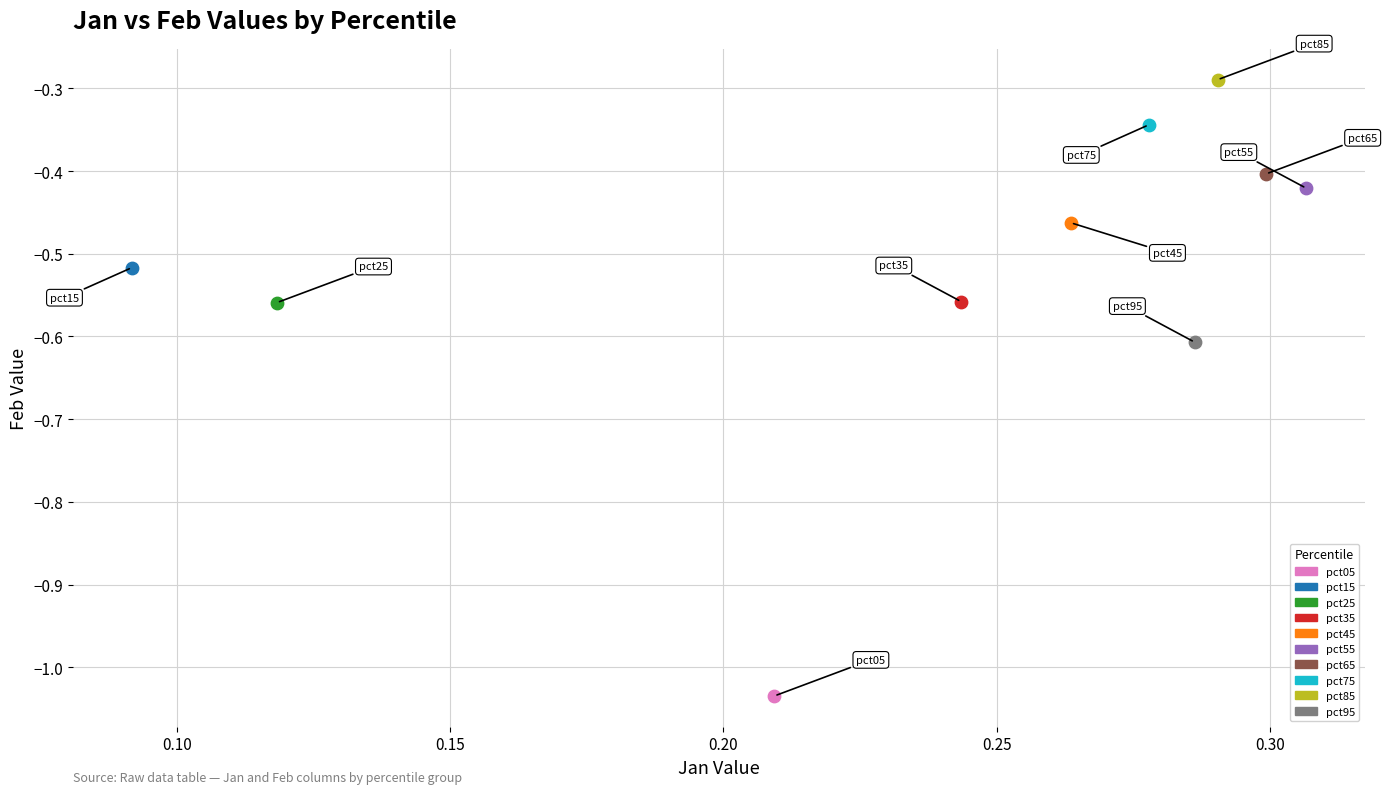

What are all the series names shown in the legend?

pct05, pct15, pct25, pct35, pct45, pct55, pct65, pct75, pct85, pct95